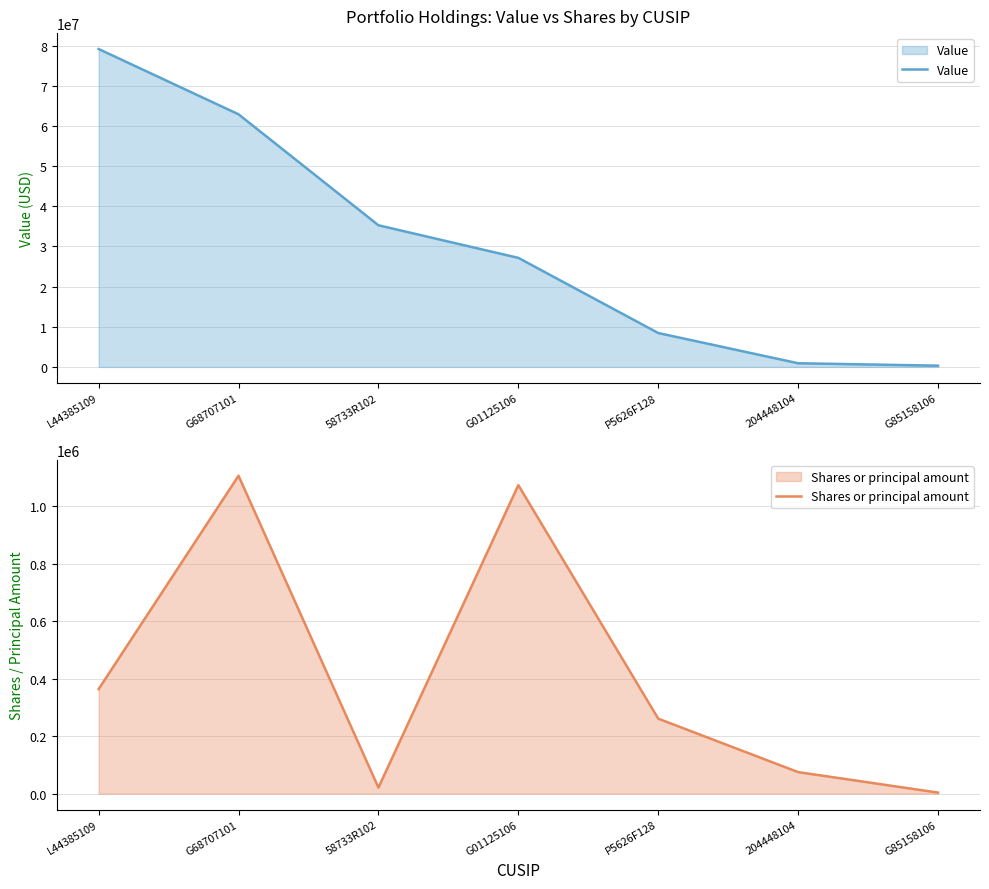

Rank the series by their maximum value, from lowest to highest.

Shares or principal amount, Value